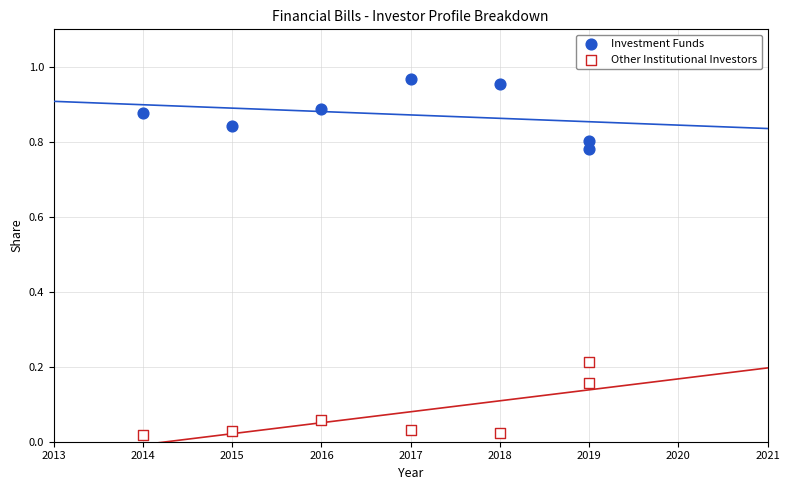

Which series contains the highest Y value?

Investment Funds